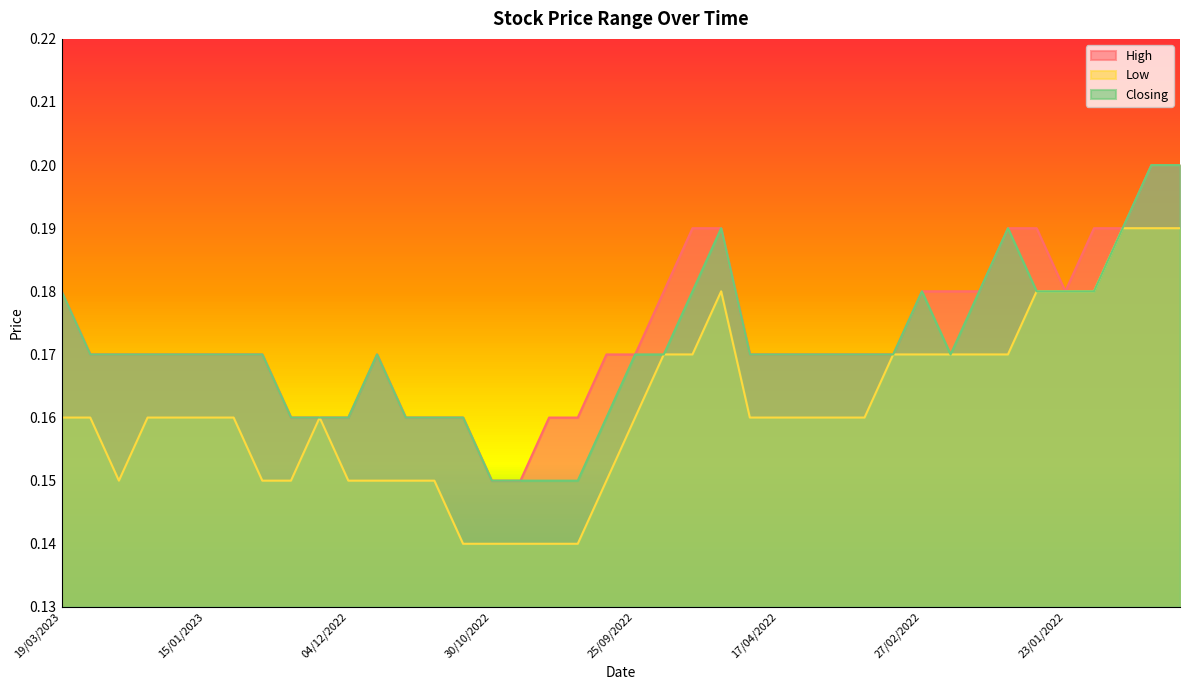

What is the highest value of the Closing series?

0.2